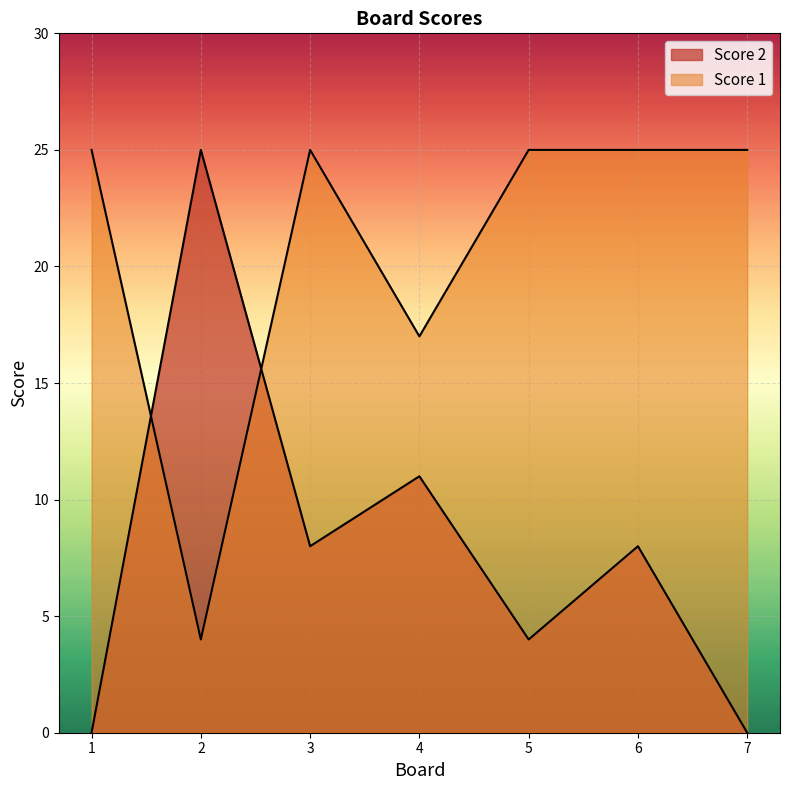

True or false: Score 2 and Score 1 intersect in this chart.

True